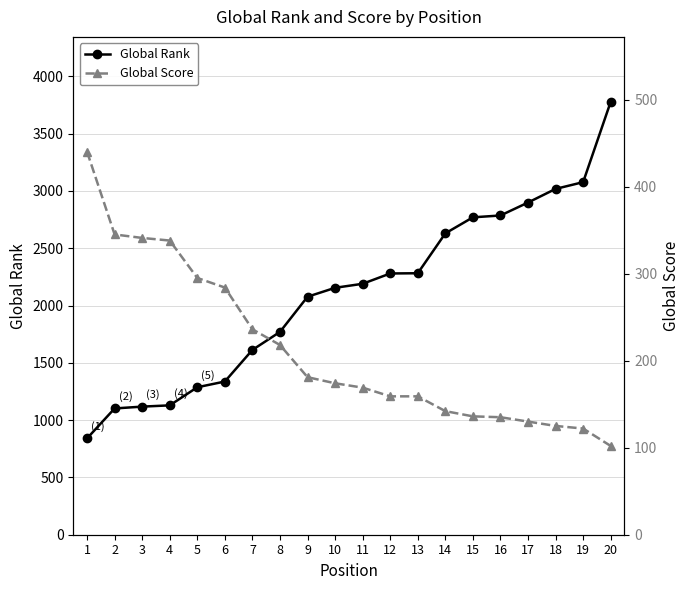

Rank the series by their maximum value, from highest to lowest.

Global Rank, Global Score